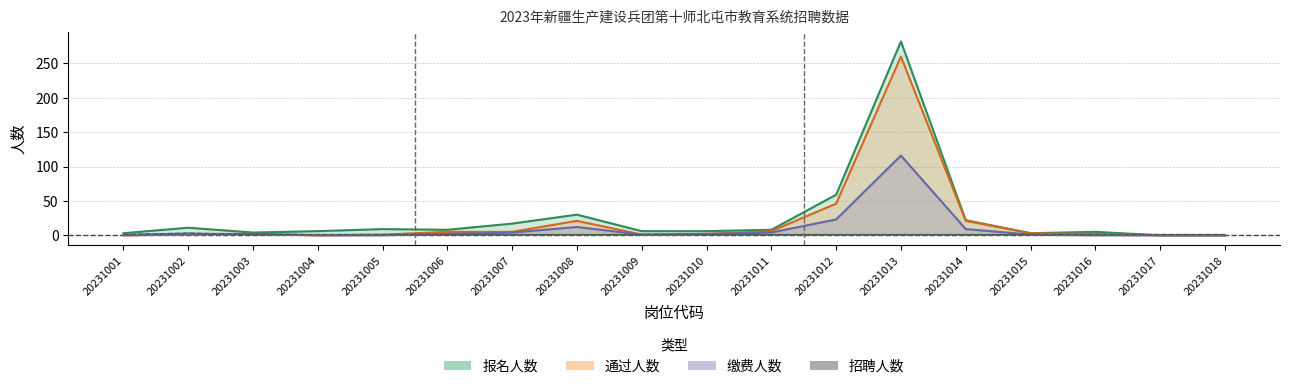

How many values are between 1 and 2?

17